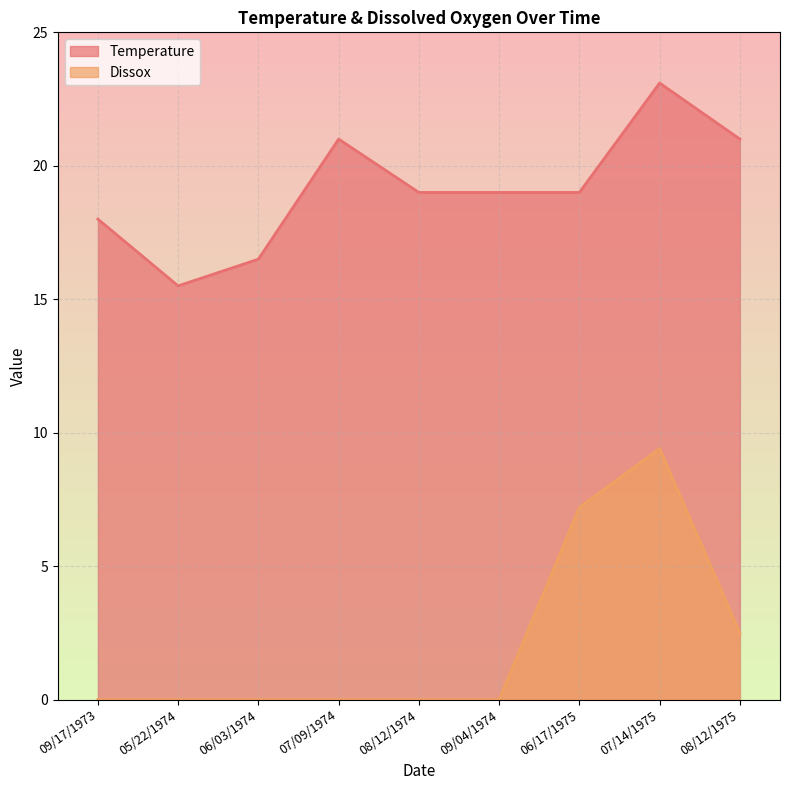

Reading left to right, what are all the values shown in this chart?

Temperature: 18.0	15.5	16.5	21.0	19.0	19.0	19.0	23.1	21.0
Dissox: 0.0	0.0	0.0	0.0	0.0	0.0	7.2	9.4	2.5